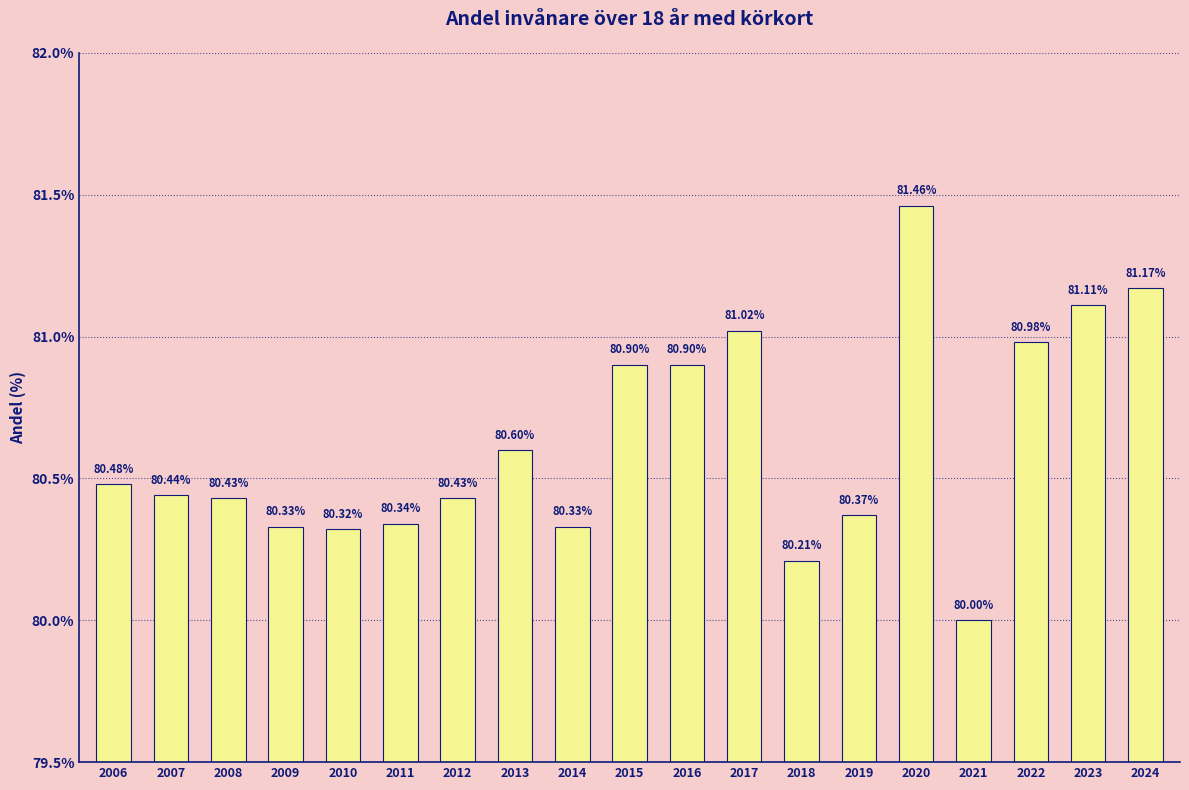

Is it true that the value at 2010 is 139.6?

False